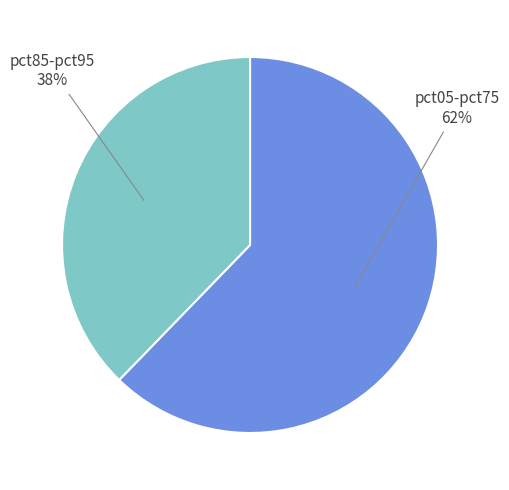

Rank the categories by value from highest to lowest.

pct05-pct75 62%, pct85-pct95 38%